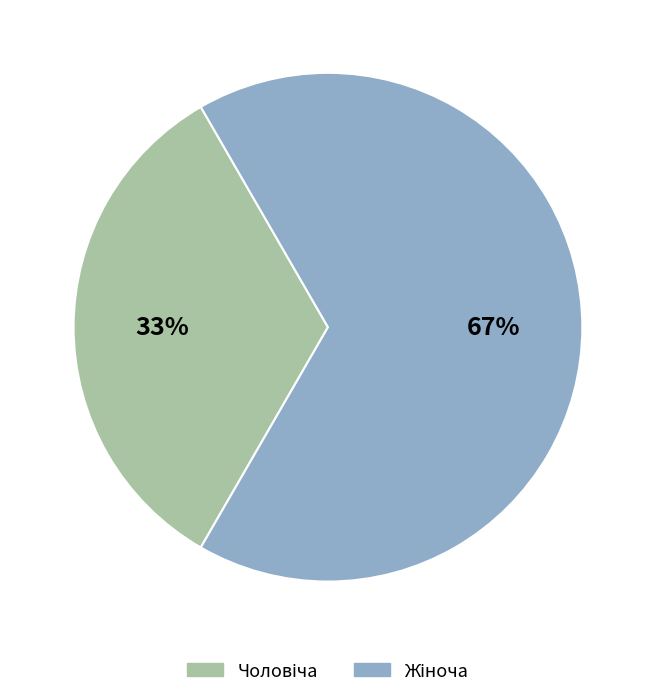

To the nearest percent, what is the average slice percentage?

50%